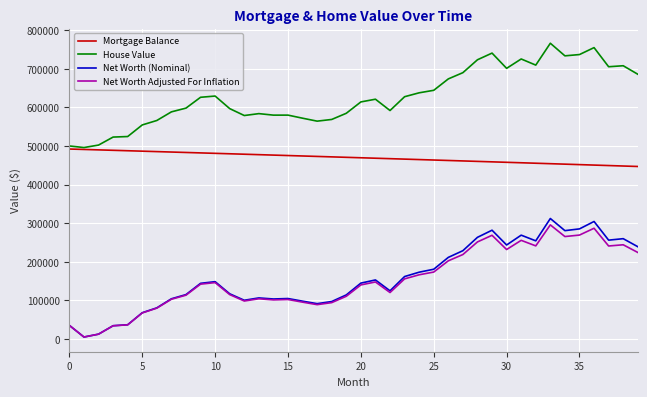

Which series has the largest total across all categories?

House Value